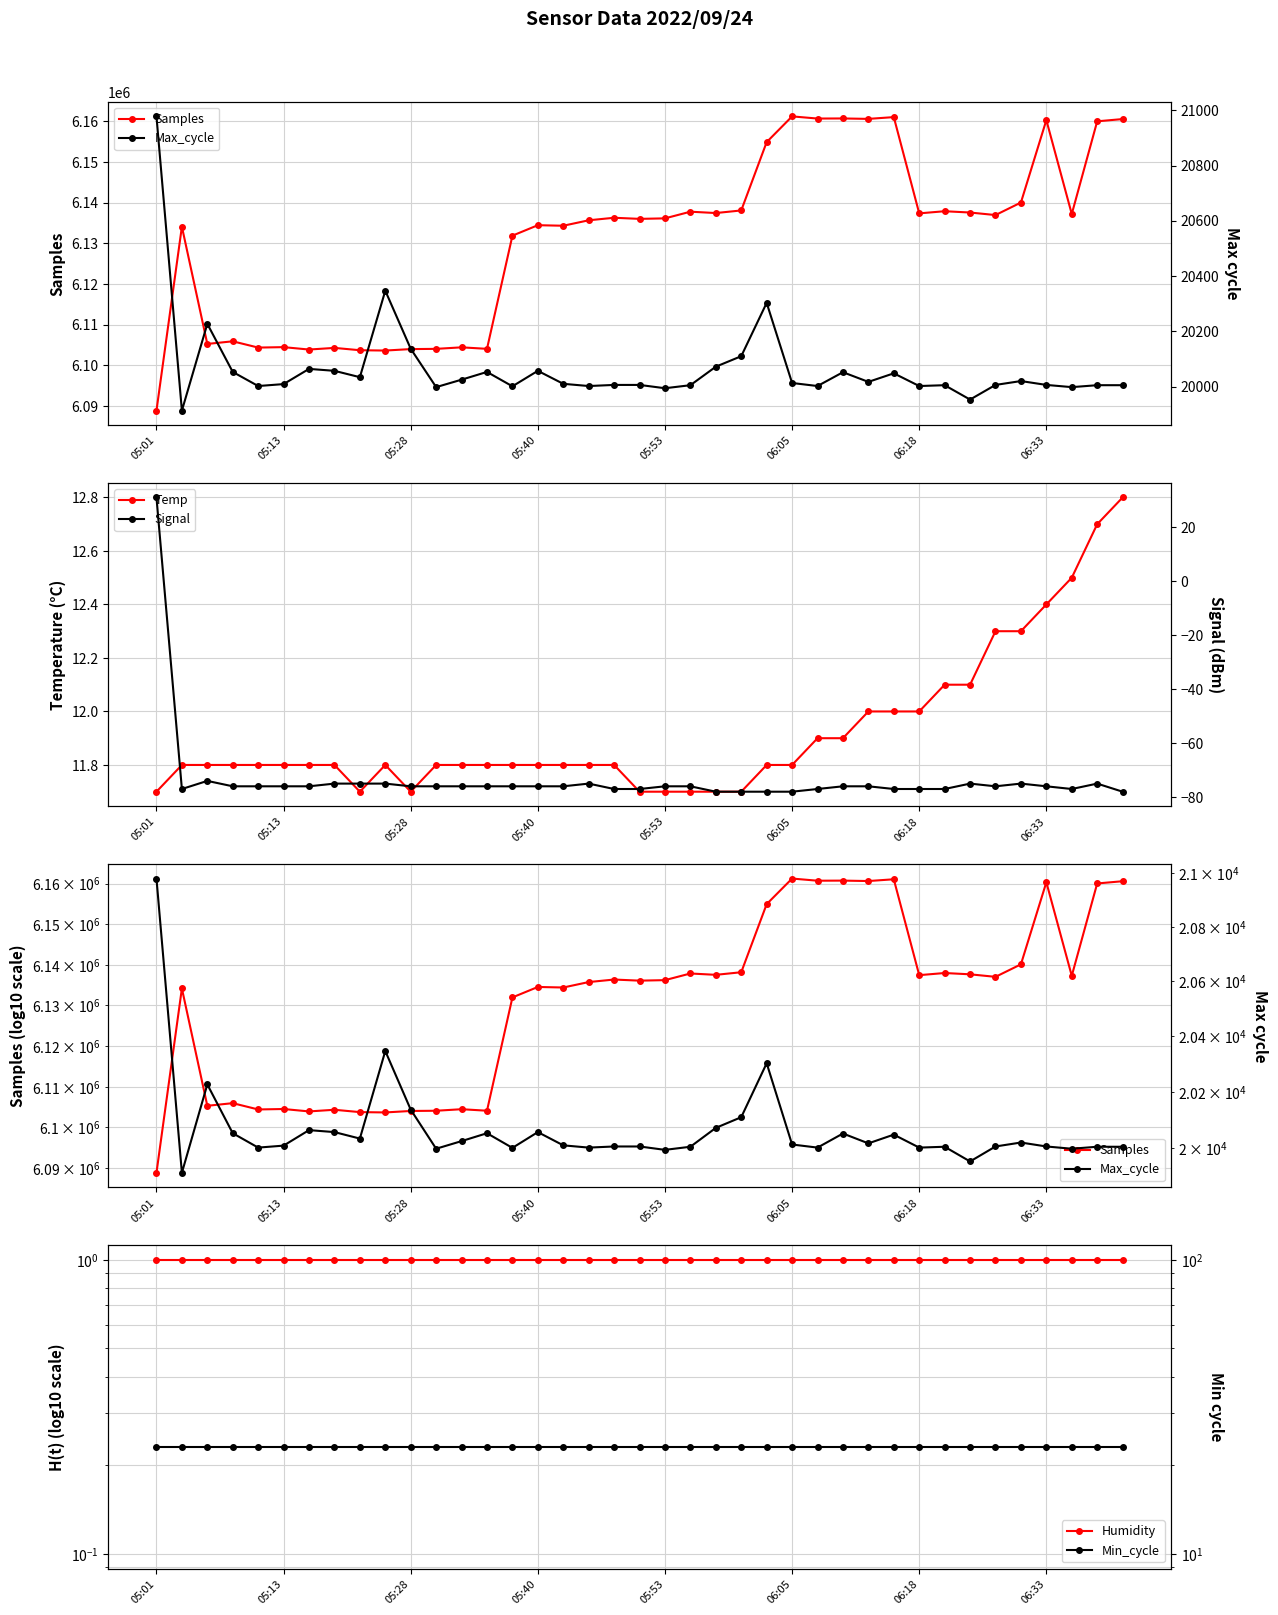

In Signal, how many points are lower than both neighbors (excluding endpoints)?

3